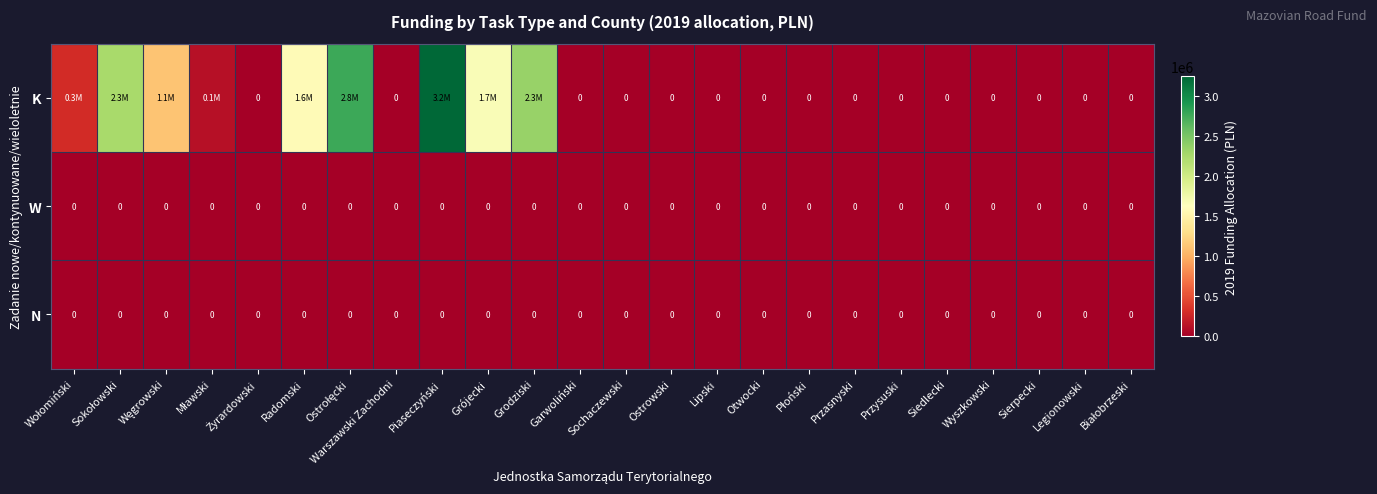

Is it true that N equals 0 at Sierpecki?

True